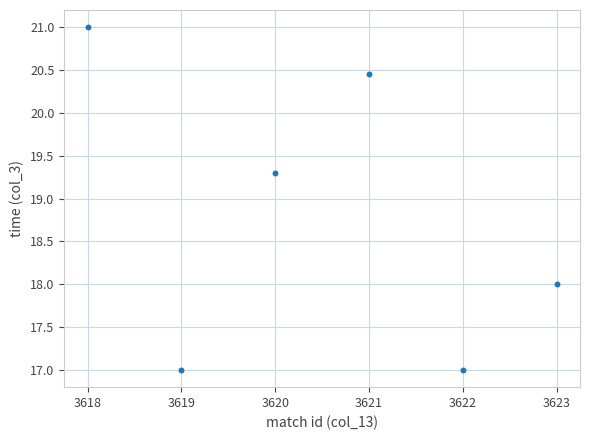

What Y value in the scatter plot is closest to 19?

19.3